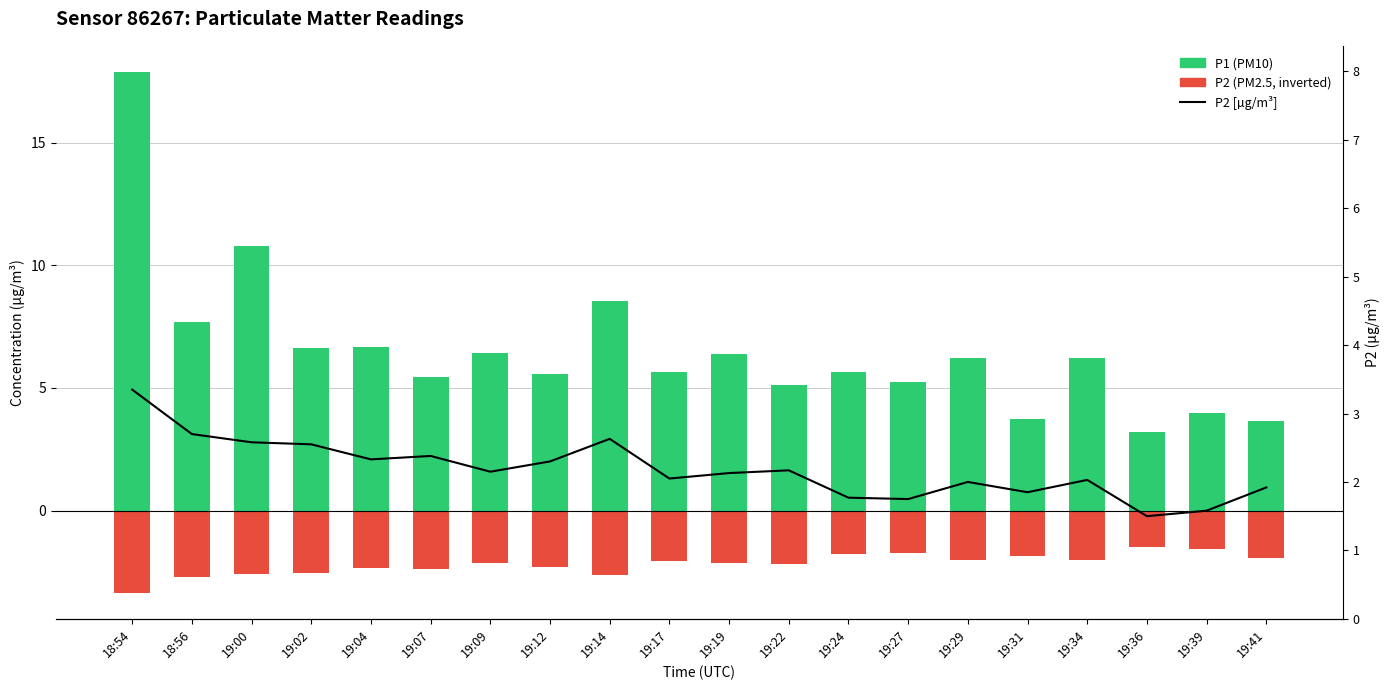

Is it true that P2 (inverted) equals -1.3 at 19:31?

False